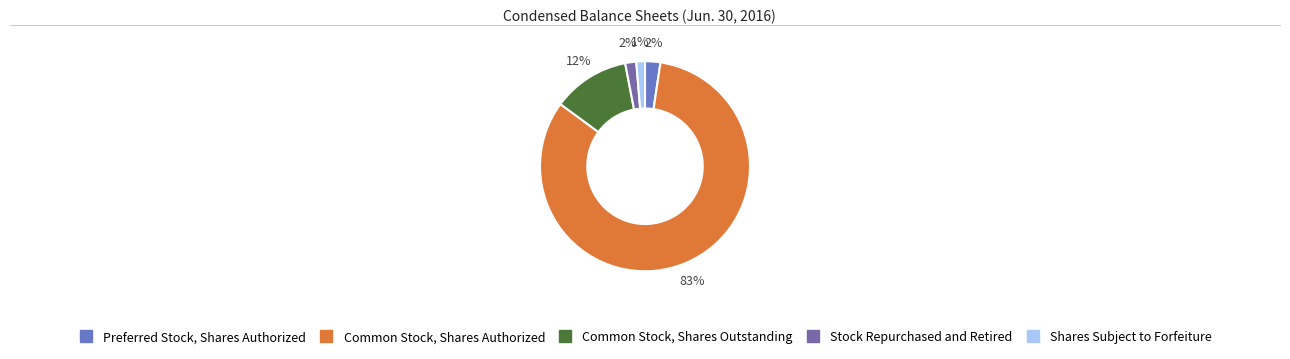

Between Shares Subject to Forfeiture and Common Stock, Shares Outstanding, which is larger?

Common Stock, Shares Outstanding